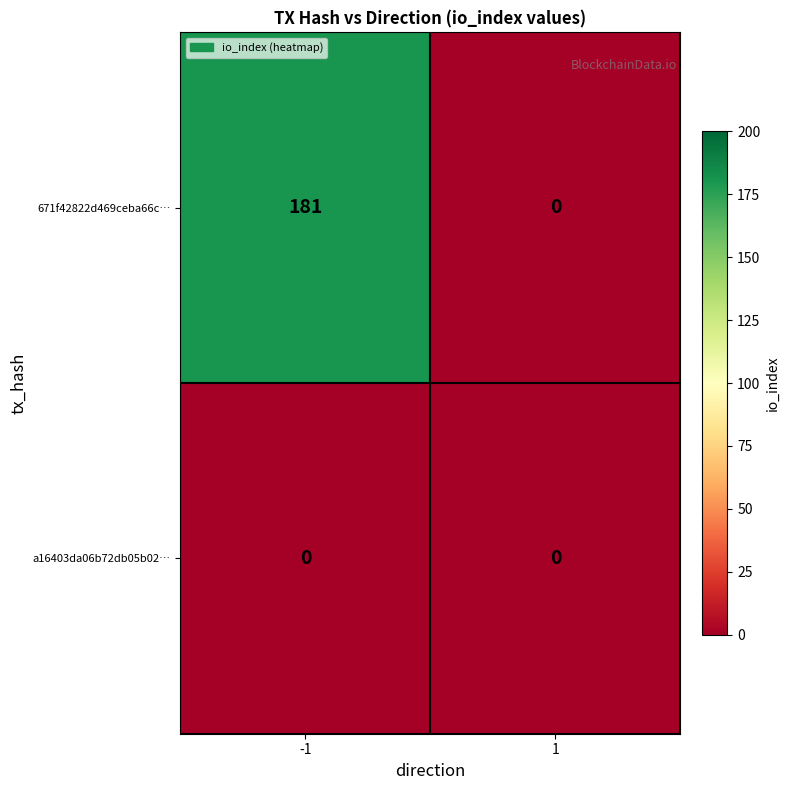

The value of 671f42822d469ceba66c… at -1 is 181. True or false?

True